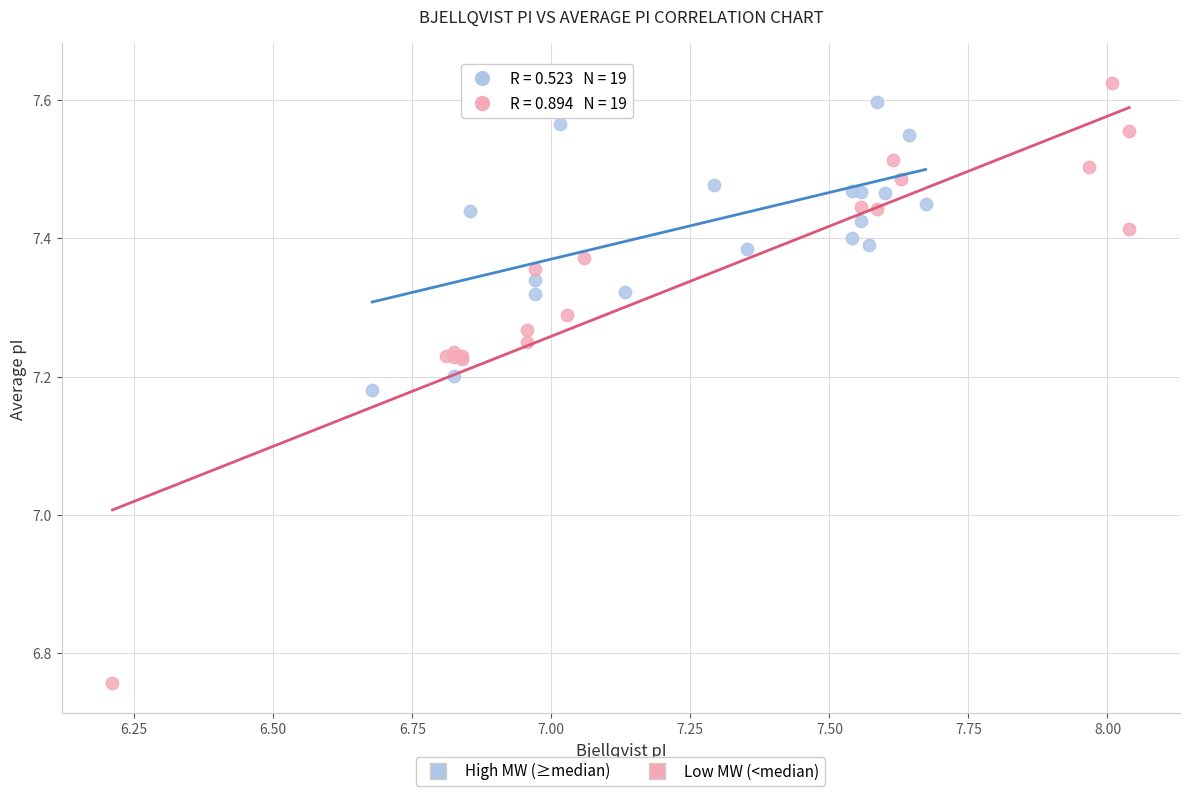

Which series contains the lowest Y value?

Low MW (<median)